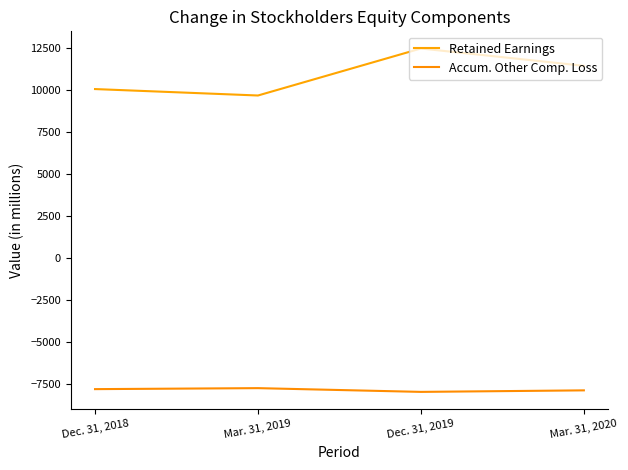

At which category does the chart reach its peak across all series?

Dec. 31, 2019